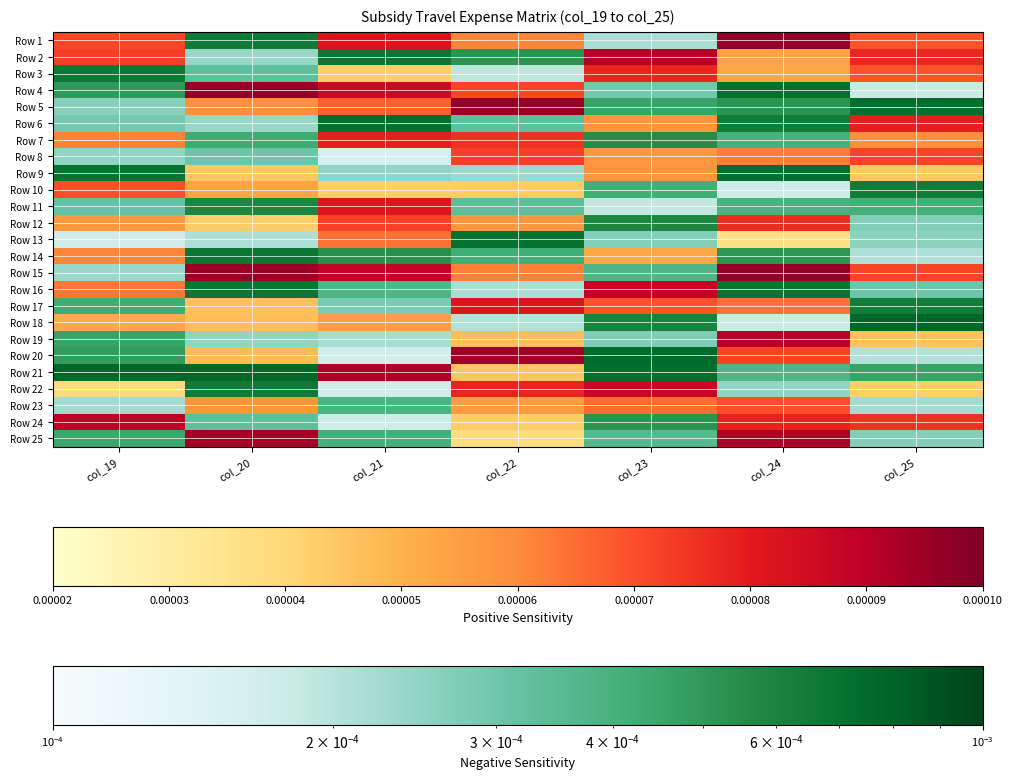

Reading left to right, extract all data points from this chart.

Row 1: col_19=0.5	col_20=-0.1	col_21=0.7	col_22=0.4	col_23=-0.8	col_24=1.0	col_25=0.5
Row 2: col_19=0.6	col_20=-0.7	col_21=-0.1	col_22=-0.3	col_23=0.9	col_24=0.3	col_25=0.6
Row 3: col_19=-0.1	col_20=-0.5	col_21=0.1	col_22=-0.9	col_23=0.7	col_24=0.3	col_25=0.5
Row 4: col_19=-0.3	col_20=0.9	col_21=0.8	col_22=0.6	col_23=-0.6	col_24=-0.1	col_25=-0.9
Row 5: col_19=-0.7	col_20=0.4	col_21=0.5	col_22=0.9	col_23=-0.3	col_24=-0.3	col_25=-0.1
Row 6: col_19=-0.6	col_20=-0.7	col_21=-0.0	col_22=-0.5	col_23=0.3	col_24=-0.1	col_25=0.7
Row 7: col_19=0.4	col_20=-0.4	col_21=0.7	col_22=0.6	col_23=-0.2	col_24=-0.4	col_25=0.4
Row 8: col_19=-0.7	col_20=-0.6	col_21=-1.0	col_22=0.6	col_23=0.3	col_24=0.4	col_25=0.6
Row 9: col_19=-0.1	col_20=0.1	col_21=-0.7	col_22=-0.8	col_23=0.3	col_24=-0.1	col_25=0.1
Row 10: col_19=0.5	col_20=0.3	col_21=0.1	col_22=0.1	col_23=-0.4	col_24=-0.9	col_25=-0.1
Row 11: col_19=-0.6	col_20=-0.2	col_21=0.7	col_22=-0.5	col_23=-0.9	col_24=-0.4	col_25=-0.4
Row 12: col_19=0.3	col_20=0.1	col_21=0.6	col_22=0.3	col_23=-0.2	col_24=0.6	col_25=-0.7
Row 13: col_19=-1.0	col_20=-0.8	col_21=0.4	col_22=-0.1	col_23=-0.7	col_24=0.0	col_25=-0.7
Row 14: col_19=0.4	col_20=-0.1	col_21=-0.2	col_22=-0.4	col_23=0.3	col_24=-0.3	col_25=-0.8
Row 15: col_19=-0.8	col_20=0.9	col_21=0.8	col_22=0.4	col_23=-0.5	col_24=0.9	col_25=0.6
Row 16: col_19=0.4	col_20=-0.1	col_21=-0.5	col_22=-0.8	col_23=0.8	col_24=-0.1	col_25=-0.6
Row 17: col_19=-0.4	col_20=0.2	col_21=-0.6	col_22=0.7	col_23=0.5	col_24=0.4	col_25=-0.1
Row 18: col_19=0.3	col_20=0.2	col_21=0.3	col_22=-0.8	col_23=-0.2	col_24=-0.9	col_25=-0.0
Row 19: col_19=-0.3	col_20=-0.7	col_21=-0.8	col_22=0.2	col_23=-0.7	col_24=0.9	col_25=0.2
Row 20: col_19=-0.3	col_20=0.2	col_21=-1.0	col_22=0.9	col_23=-0.0	col_24=0.6	col_25=-0.8
Row 21: col_19=-0.0	col_20=-0.0	col_21=0.9	col_22=0.1	col_23=-0.1	col_24=-0.5	col_25=-0.3
Row 22: col_19=0.0	col_20=-0.1	col_21=-1.0	col_22=0.7	col_23=0.8	col_24=-0.7	col_25=0.1
Row 23: col_19=-0.8	col_20=0.3	col_21=-0.4	col_22=0.3	col_23=0.5	col_24=0.5	col_25=-0.8
Row 24: col_19=0.8	col_20=-0.5	col_21=-0.9	col_22=0.1	col_23=-0.3	col_24=0.7	col_25=0.6
Row 25: col_19=-0.4	col_20=0.9	col_21=-0.4	col_22=0.0	col_23=-0.5	col_24=0.9	col_25=-0.7